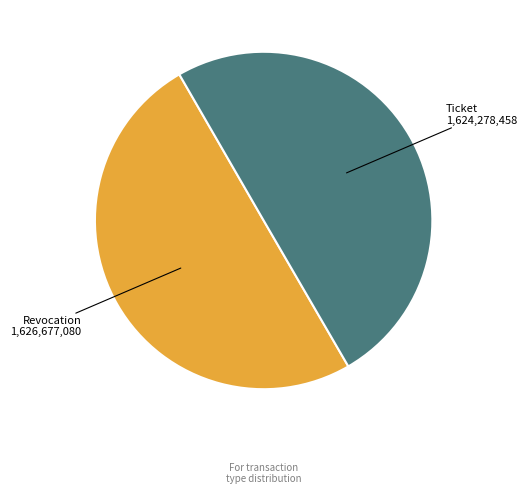

Is the sum of Revocation and Ticket greater than half?

Yes